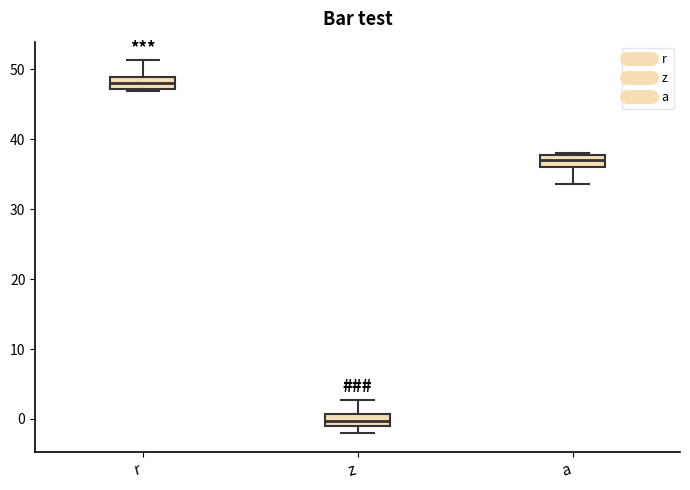

Where is the lower edge of the box for z on the y-axis? The values are not printed on the chart, so give them approximately, as read against the axis.

-1